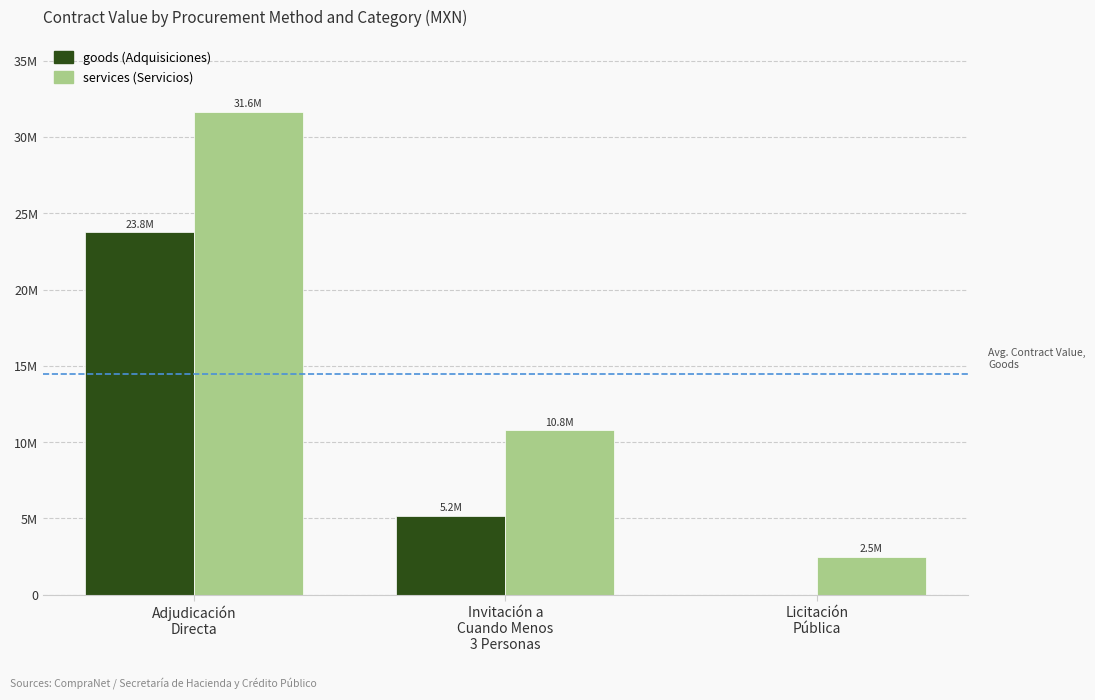

Reading right to left, list all the values displayed in this chart.

goods: 0.0	5.2	23.8
services: 2.5	10.8	31.6